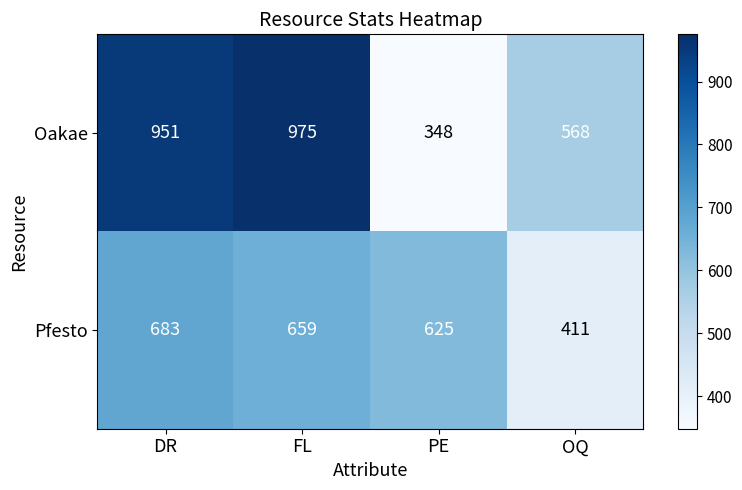

Rank the series by their maximum value, from highest to lowest.

Oakae, Pfesto